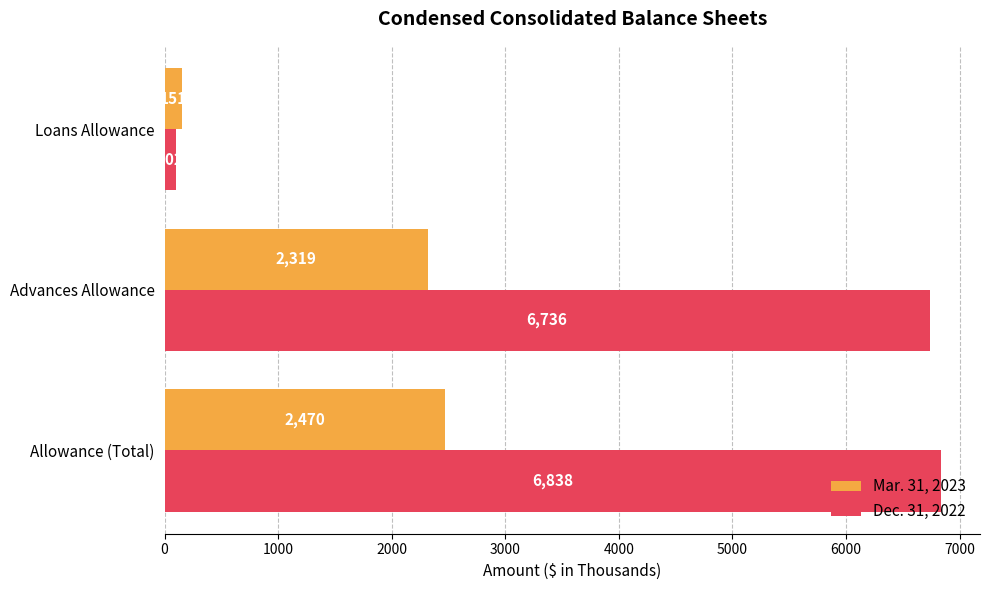

What is the average value of the Dec. 31, 2022 series?

4559